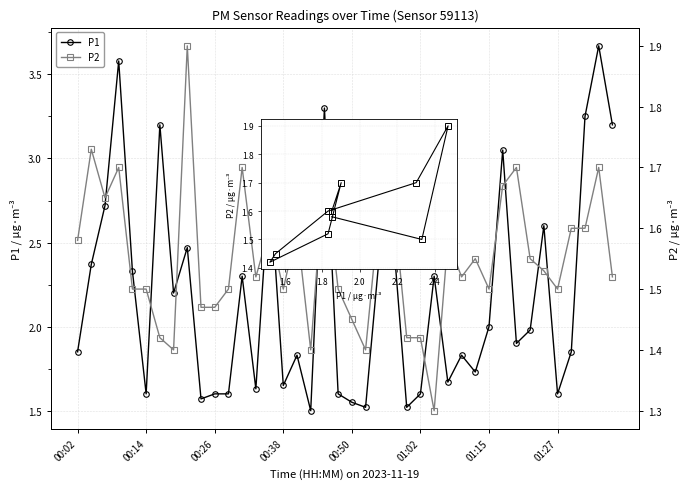

What are all the series names shown in the legend?

P1, P2